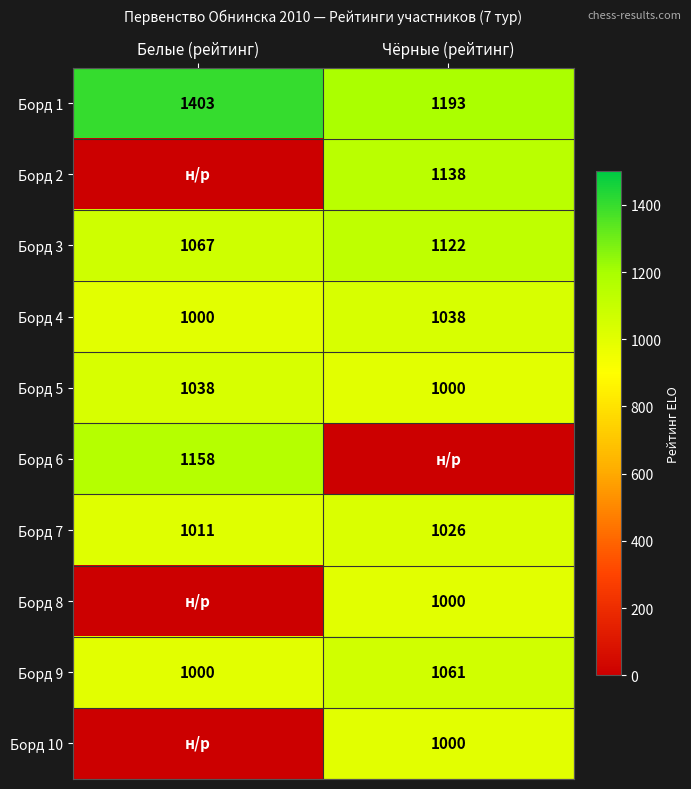

Between Чёрные (рейтинг) and Белые (рейтинг), which is larger?

Белые (рейтинг)